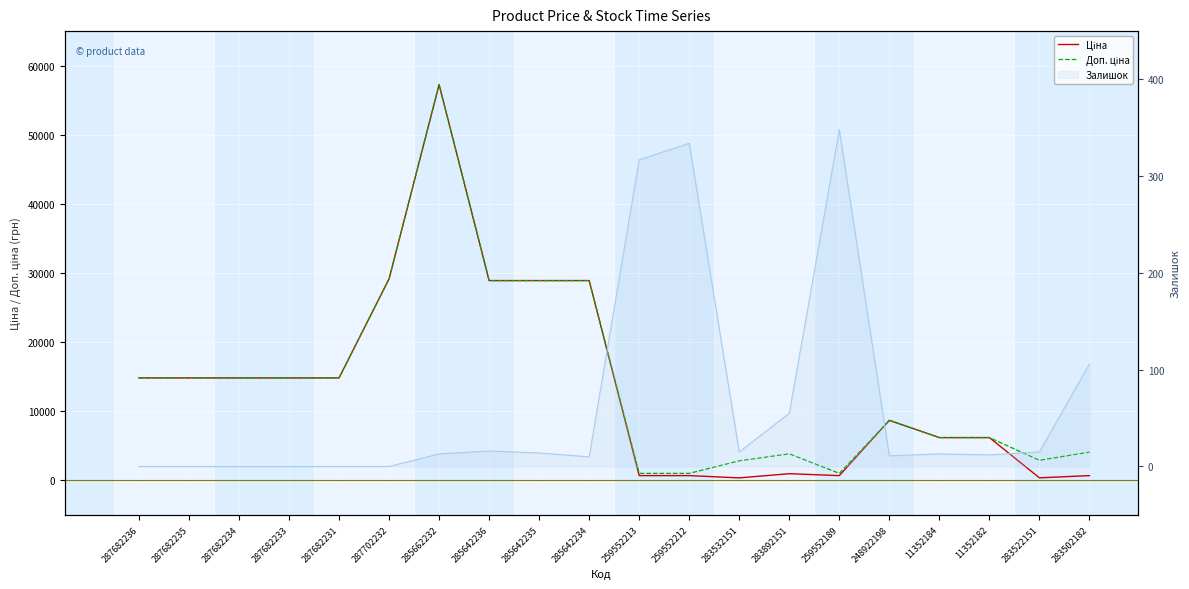

At which label is Доп. ціна closest to 29131?

287702232